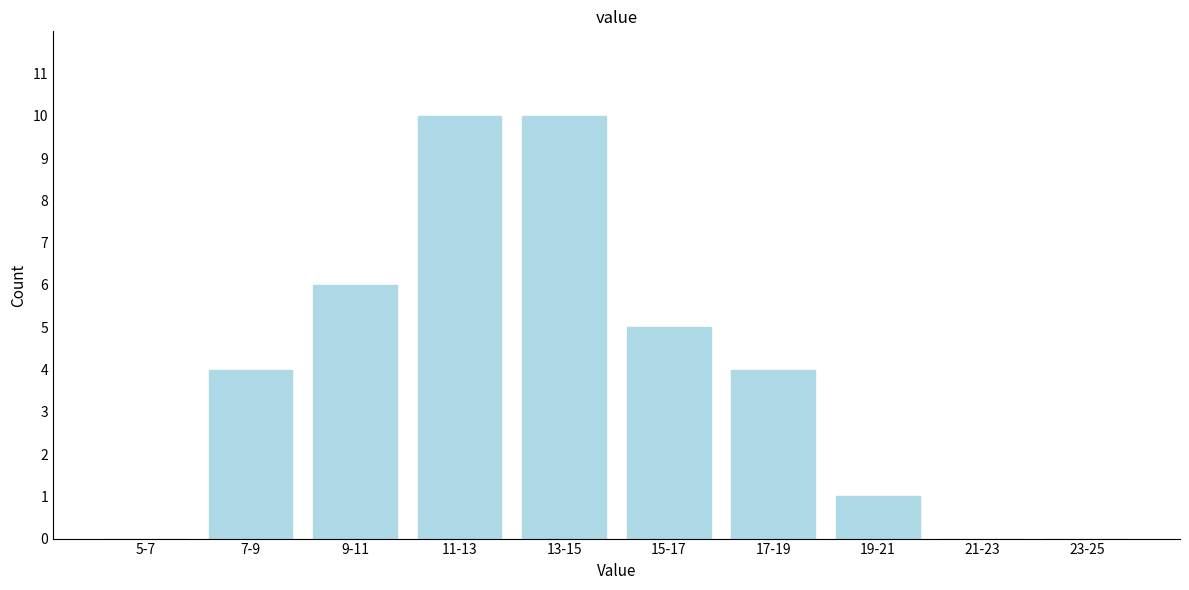

Reading left to right, what are all the values shown in this chart?

5-7=0	7-9=4	9-11=6	11-13=10	13-15=10	15-17=5	17-19=4	19-21=1	21-23=0	23-25=0